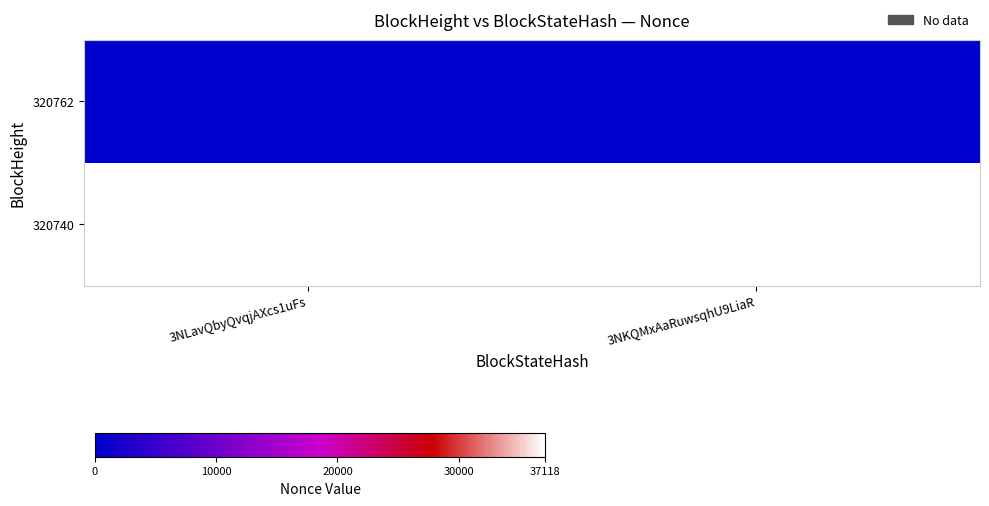

Which category has the lowest value across all series?

3NLavQbyQvqjAXcs1uFs